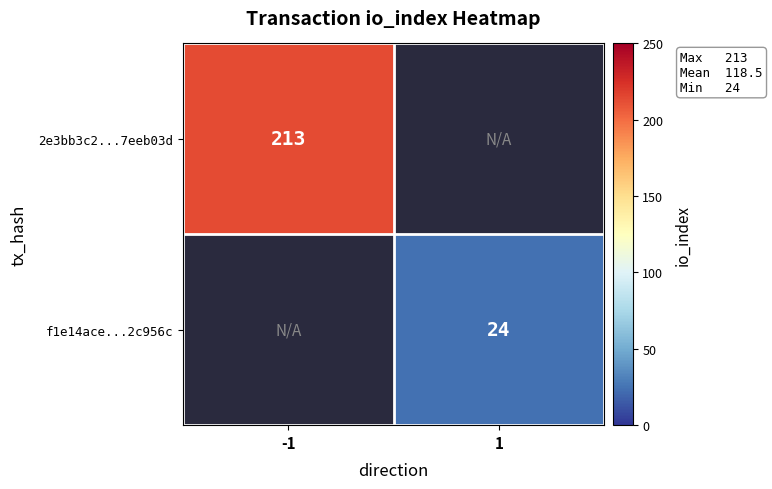

What is the maximum value shown in the chart?

213.0